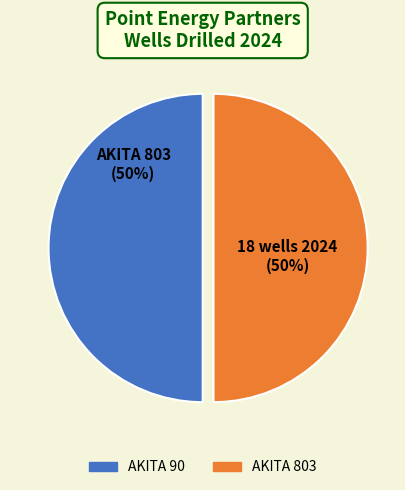

What is the ratio of the value at AKITA 90 to the value at AKITA 803?

1.0